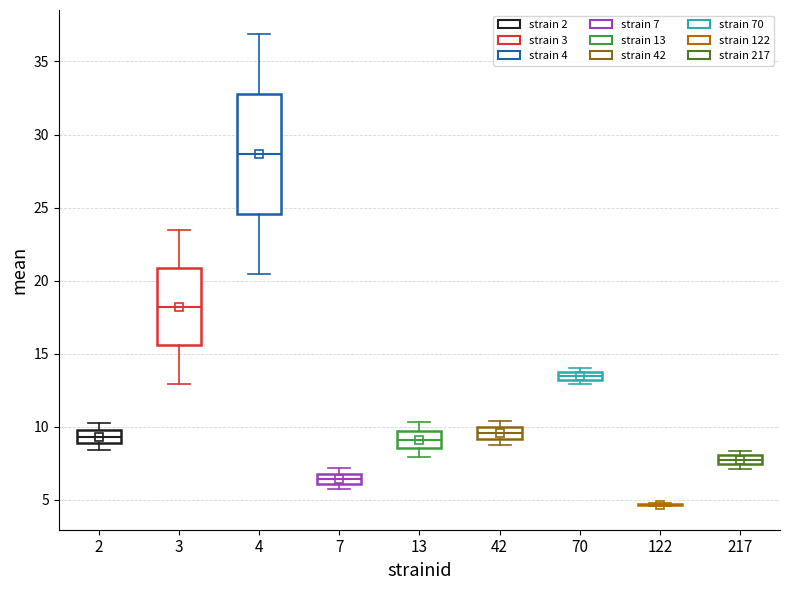

Comparing the boxes themselves (not the whiskers), which one is the tallest?

4